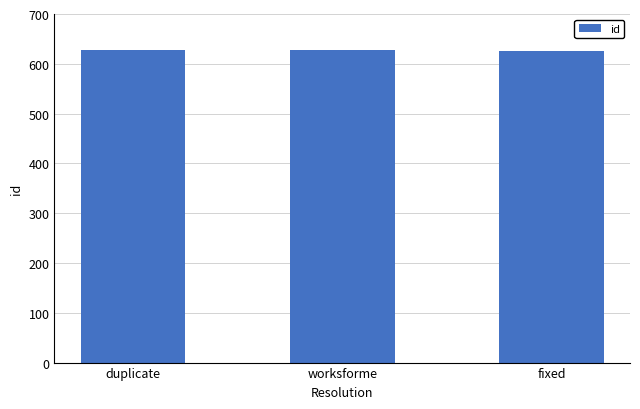

What value does the data have at worksforme?

627